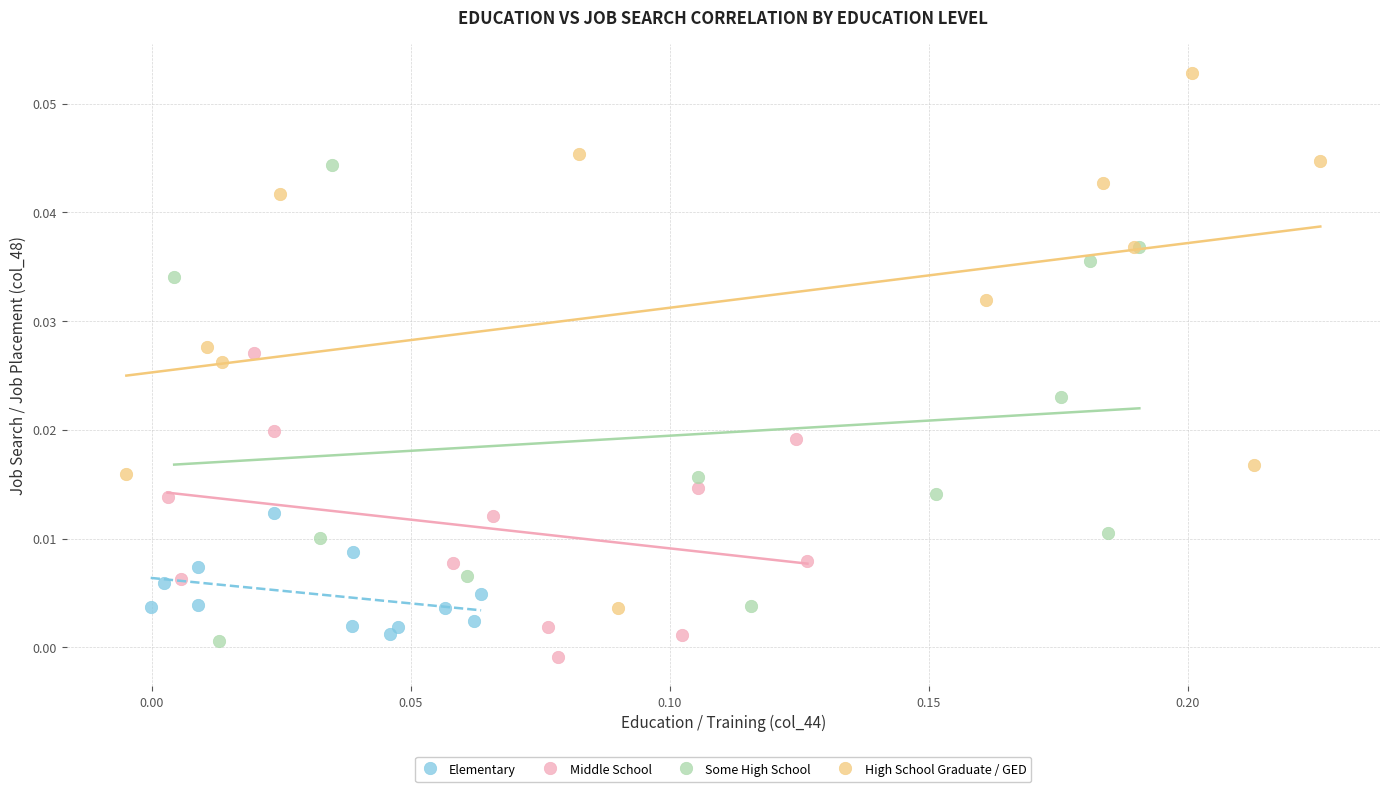

Which series has the widest spread of Y values?

High School Graduate / GED